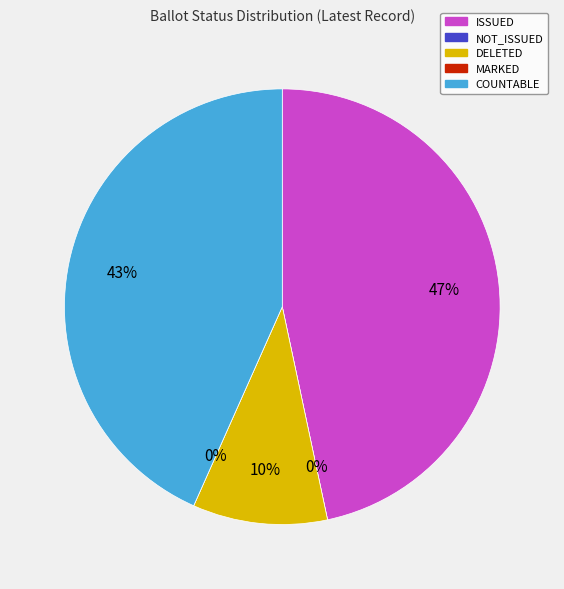

To the nearest percent, what percentage of the pie is ISSUED?

47%